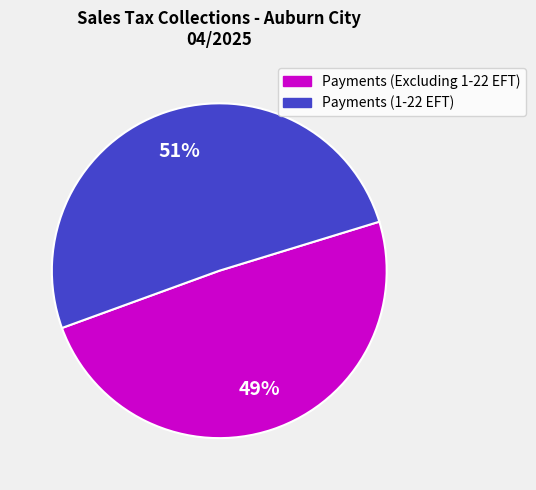

Count the number of slices in the pie.

2